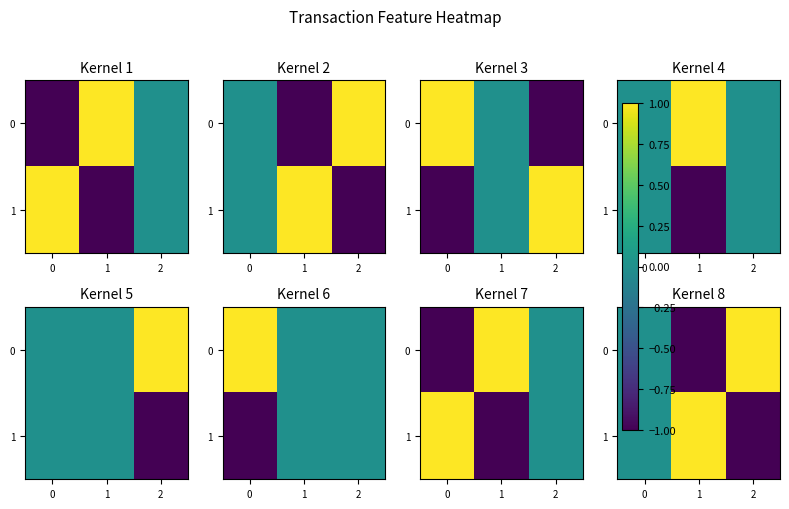

At how many categories does at least one series exceed 0?

2